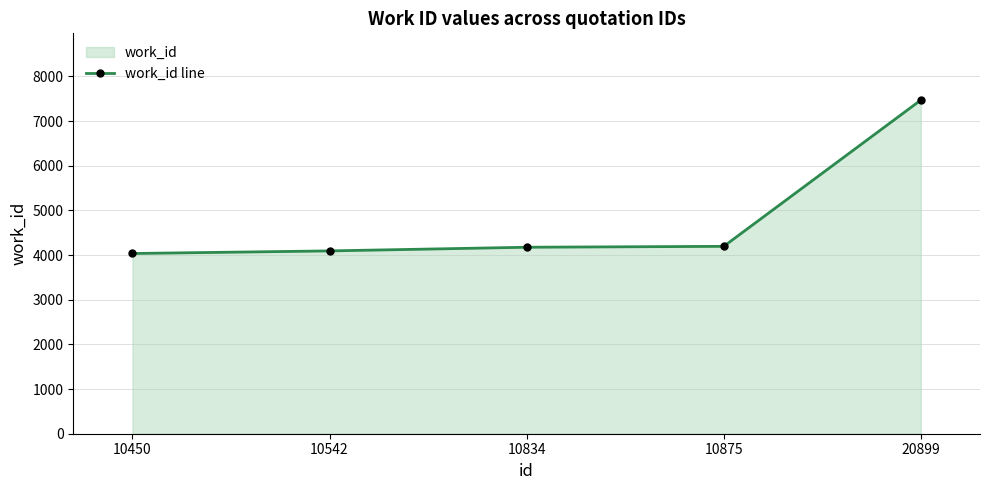

True or false: the data has more than 2 interior local peaks.

False